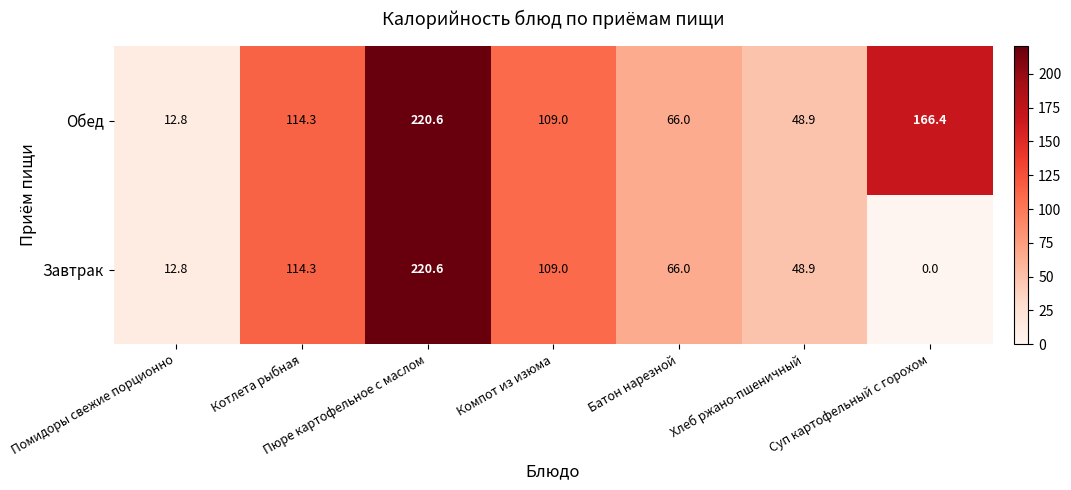

At which label is Завтрак closest to 110?

Компот из изюма